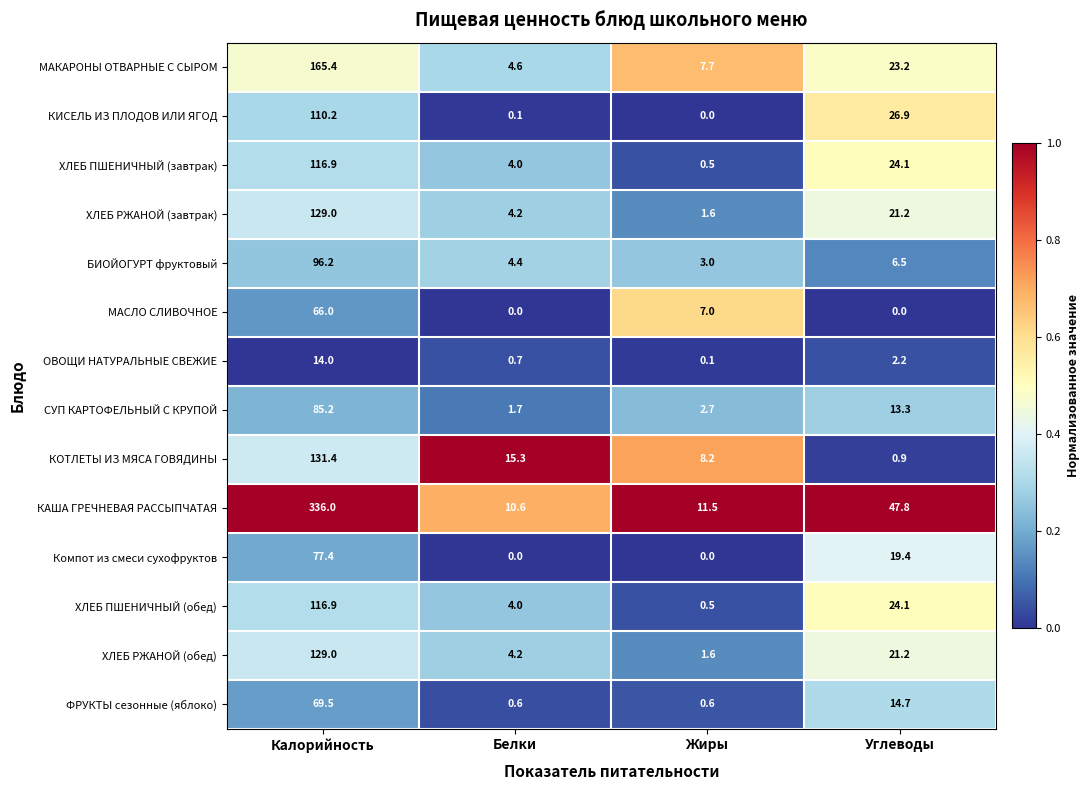

What is the sum of all Компот из смеси сухофруктов values?

96.8